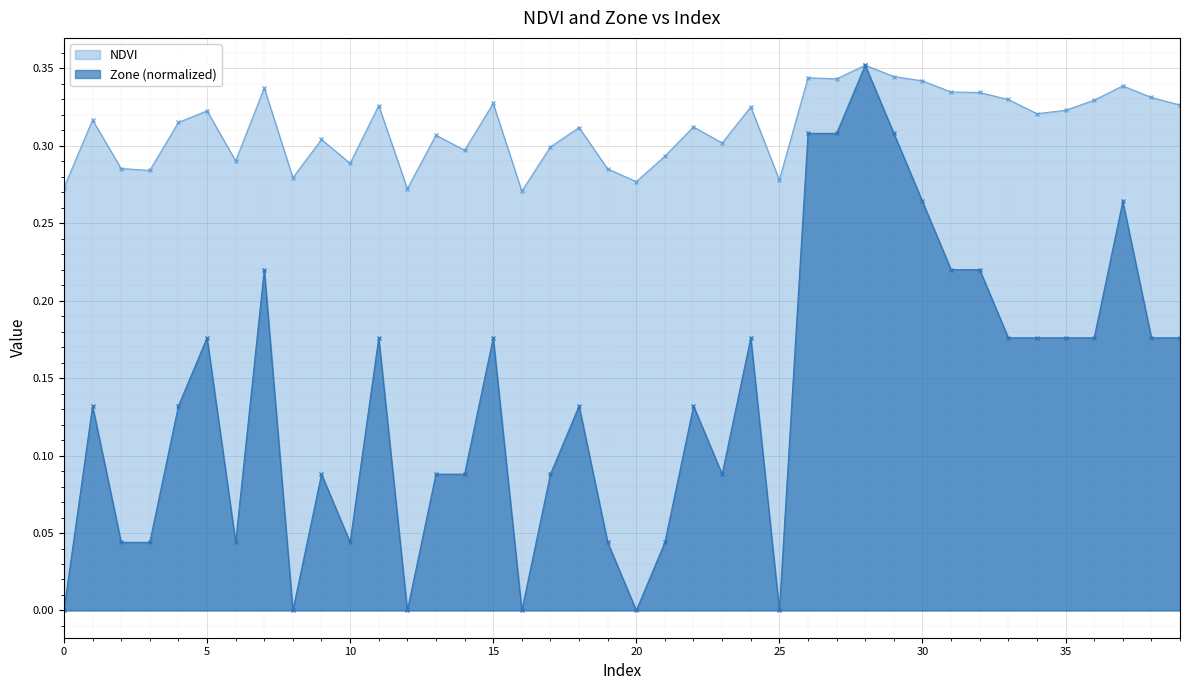

What are all the series names shown in the legend?

NDVI, Zone (normalized)